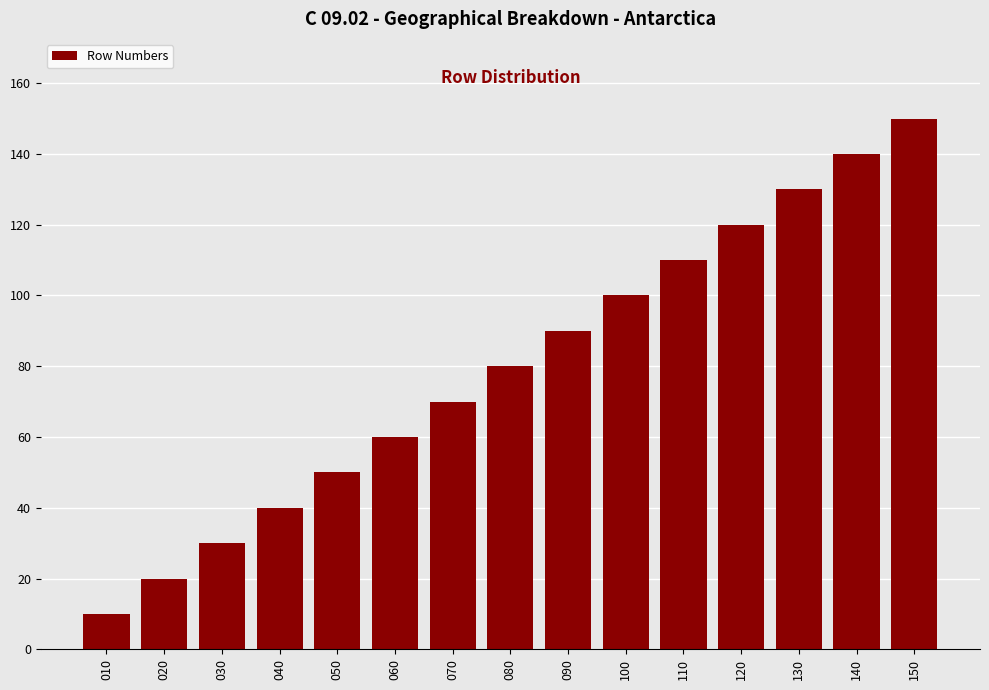

Reading right to left, transcribe all the data shown in this chart.

150	140	130	120	110	100	90	80	70	60	50	40	30	20	10